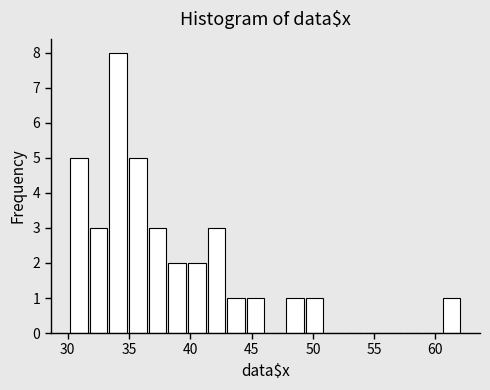

Read against the x-axis, roughly where is the centre of the tallest bar?

34.0